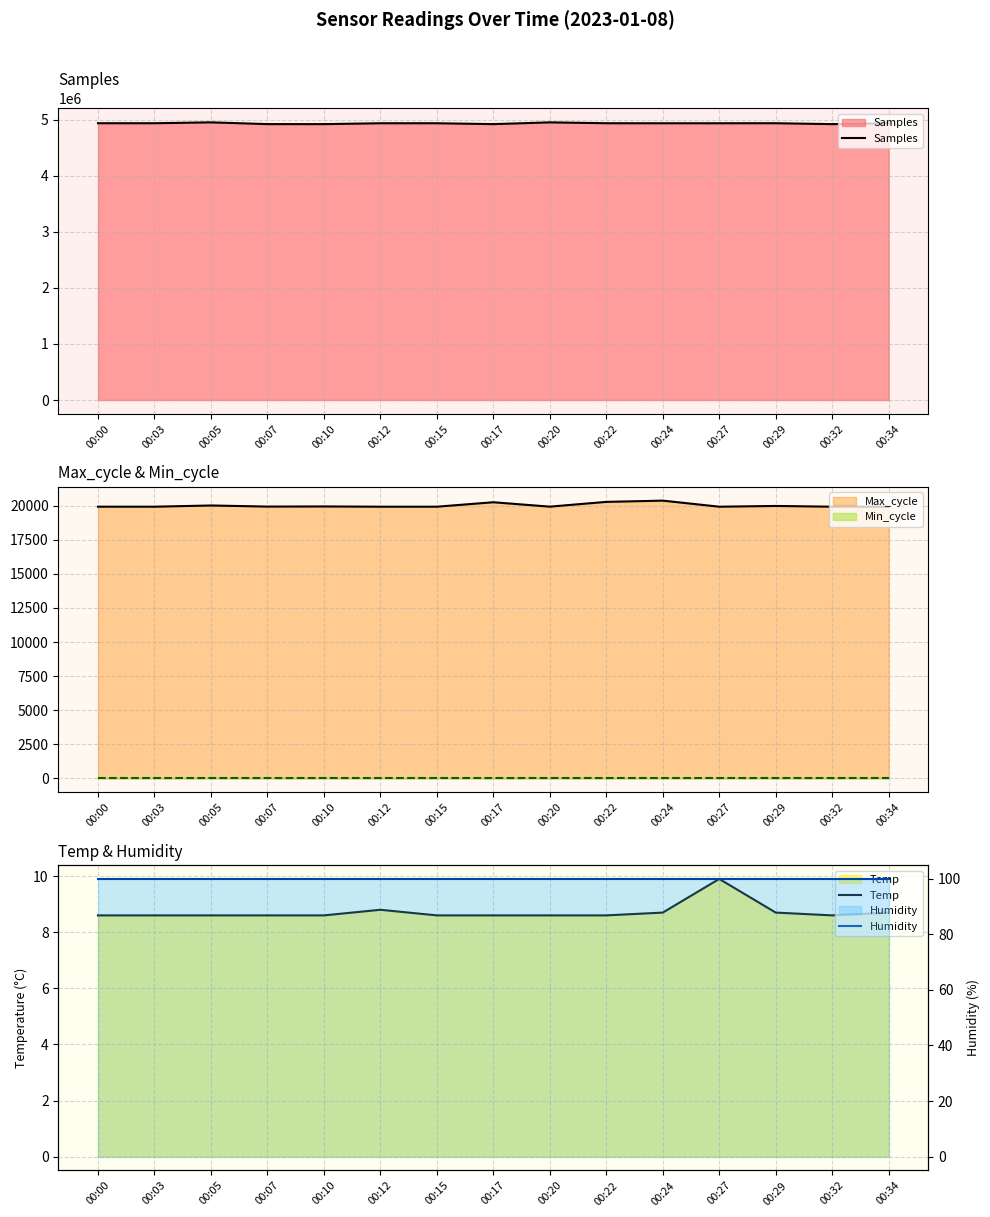

True or false: Humidity and Temp cross at least once.

False